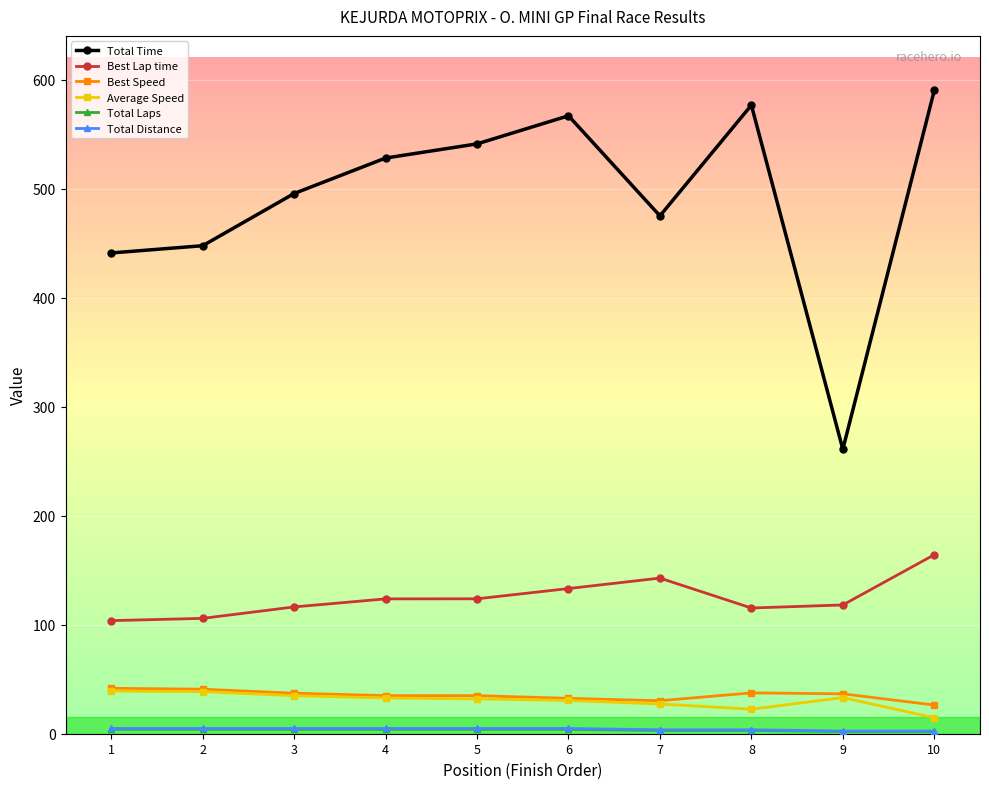

Is it true that Total Time equals 541.0 at 5?

True